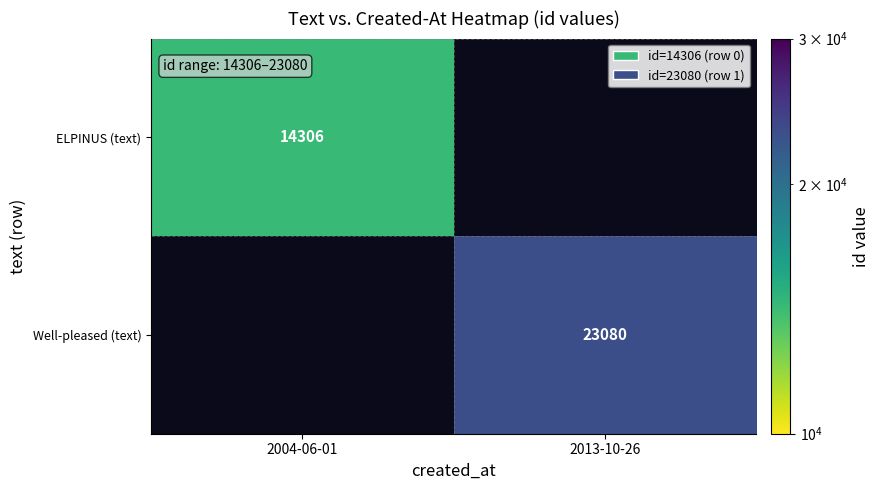

At how many categories does at least one series exceed 15322?

1